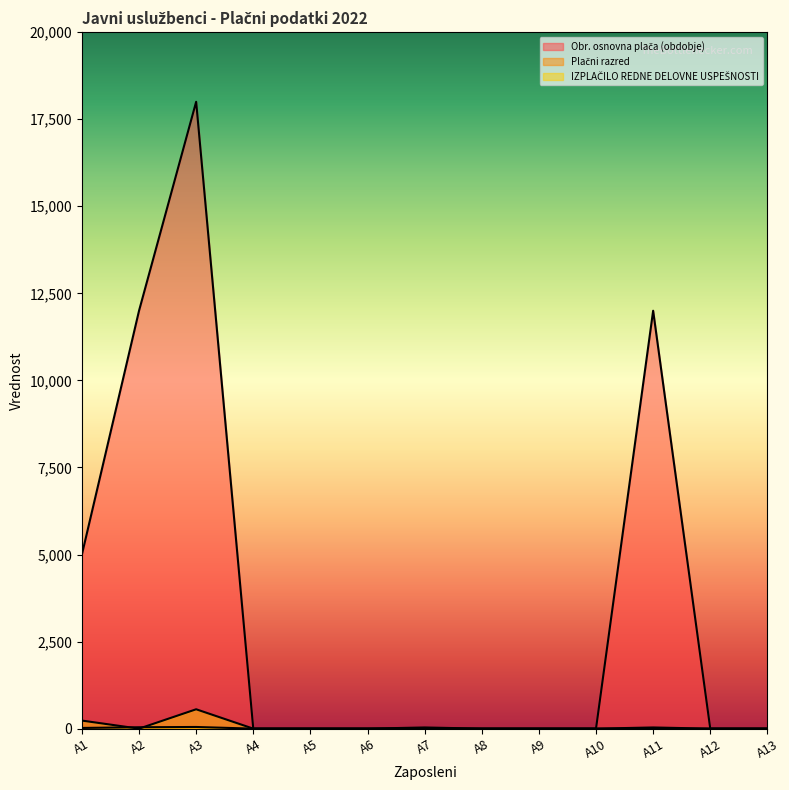

Count the Plačni razred values in the range 0 to 34.

11